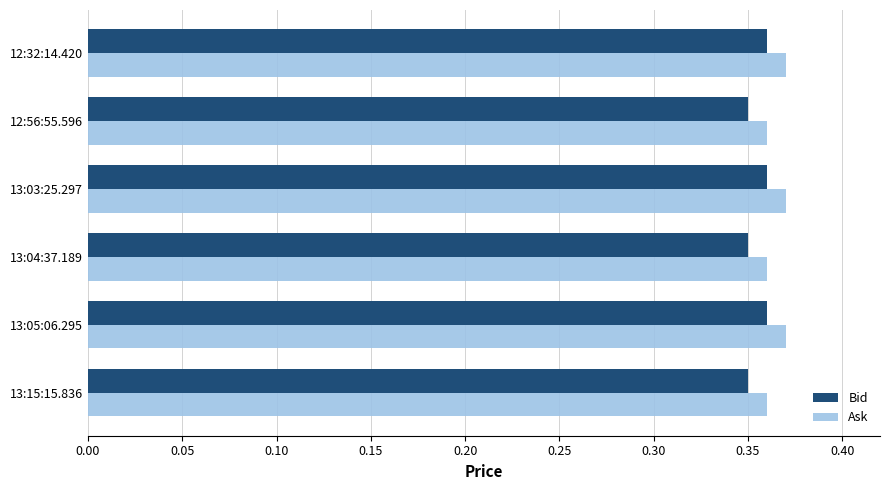

Count the Ask values in the range 0 to 1.

6